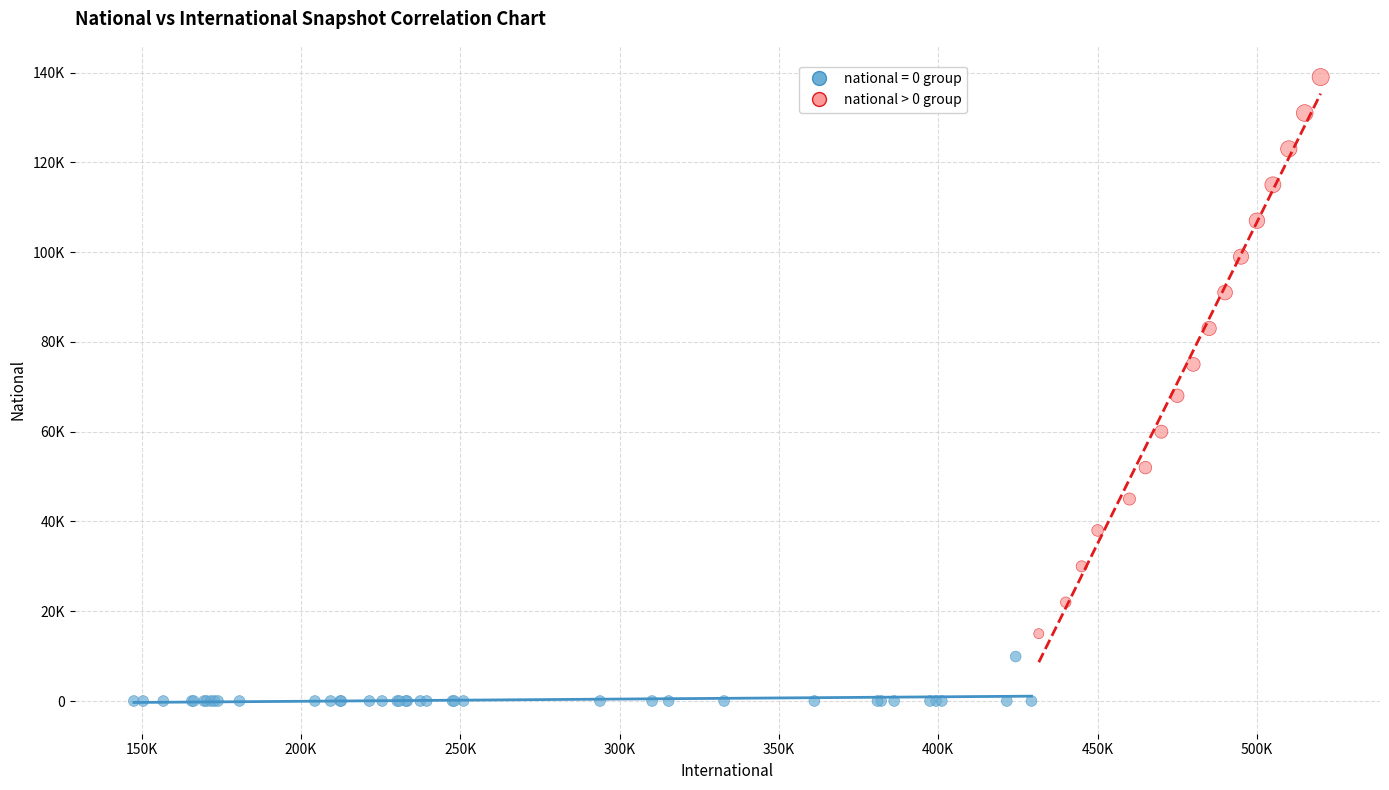

What are all the series names shown in the legend?

national = 0 group, national > 0 group